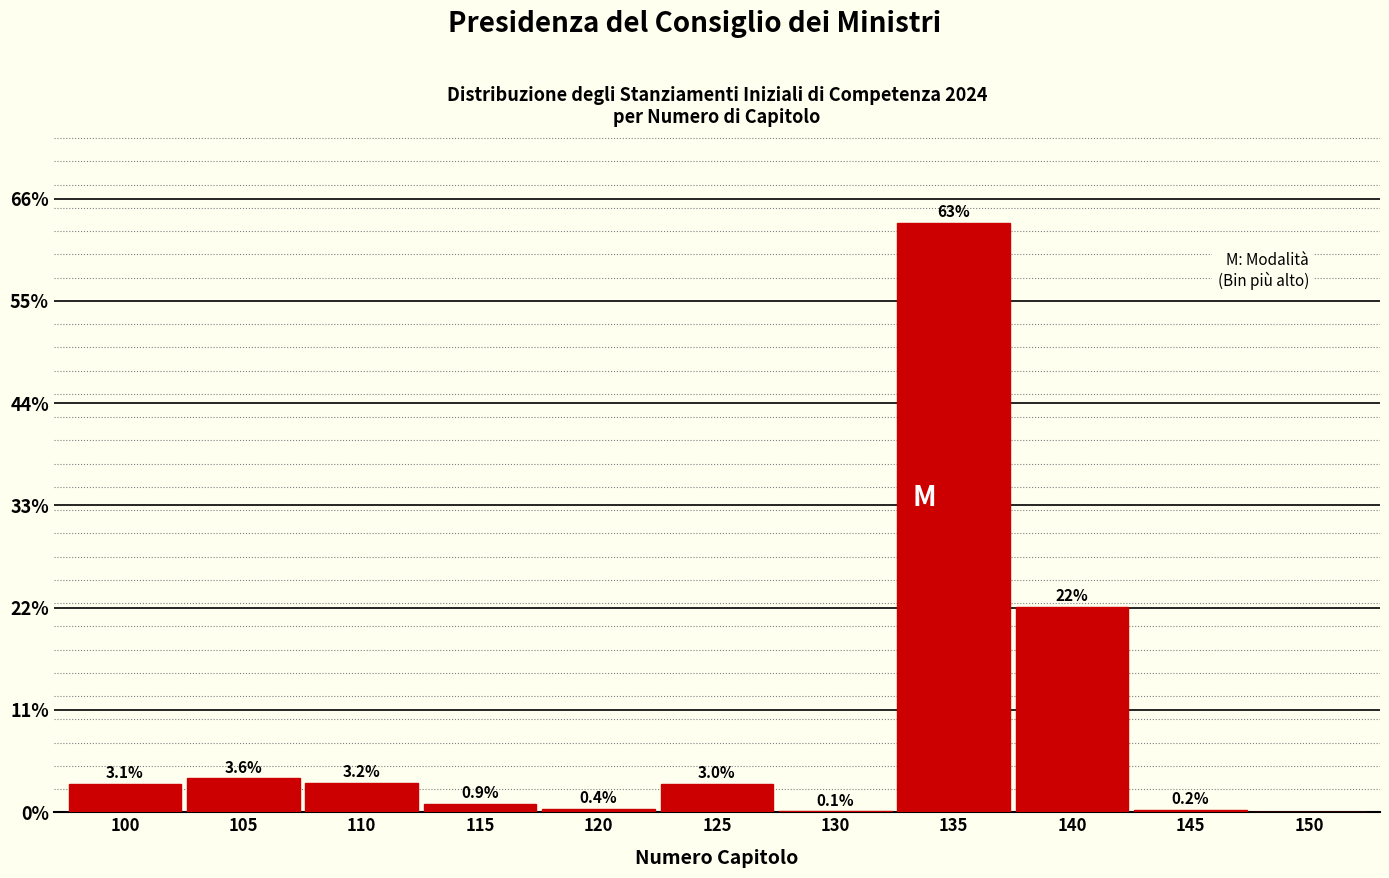

Reading left to right, what are all the values shown in this chart?

100=3.1	105=3.6	110=3.2	115=0.9	120=0.4	125=3.0	130=0.1	135=63.4	140=22.1	145=0.2	150=0.0